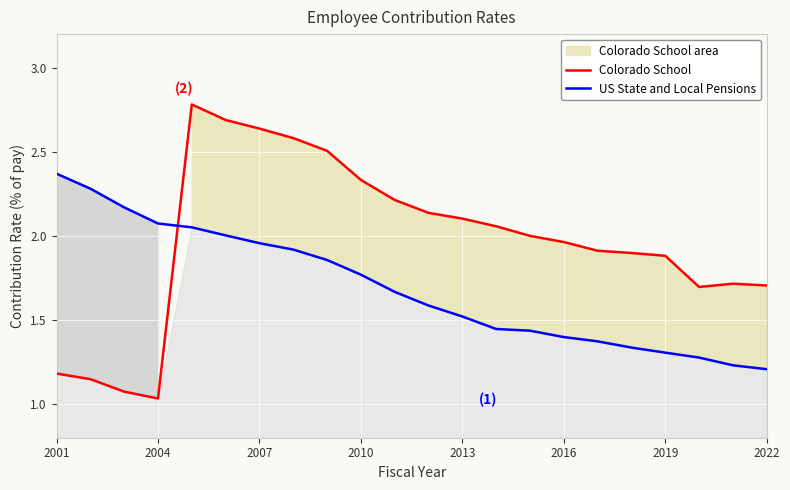

How many values in the Colorado School series are below 2?

11